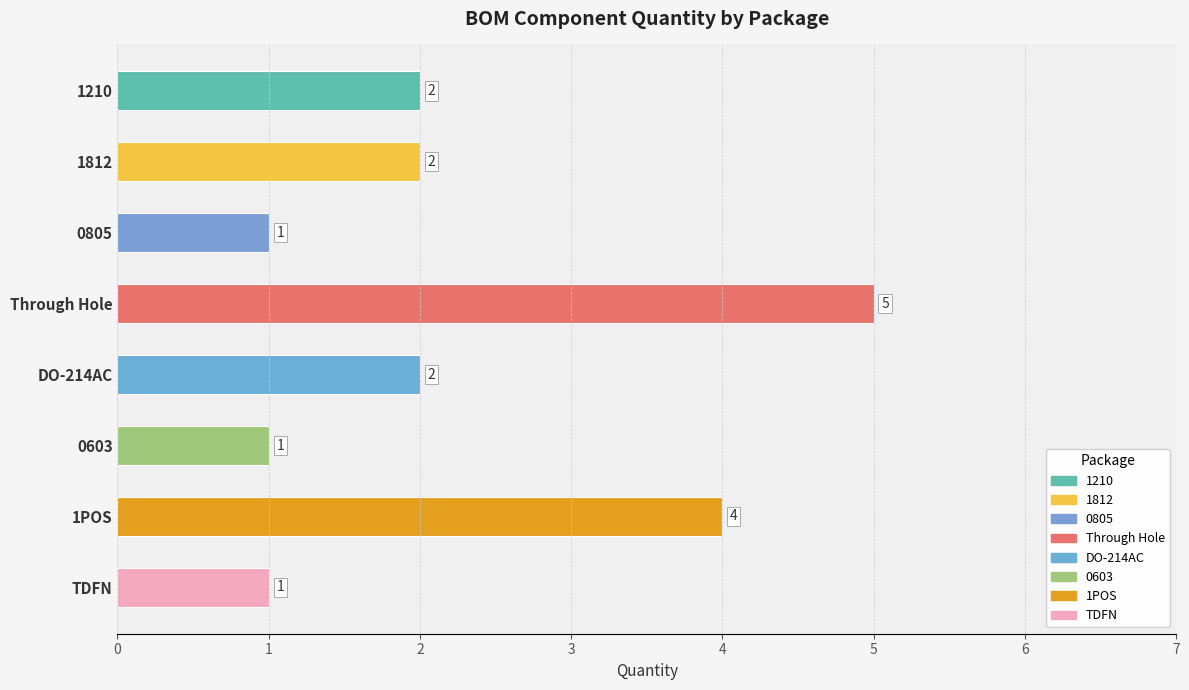

The chart shows a value of 6 at 1POS. True or false?

False